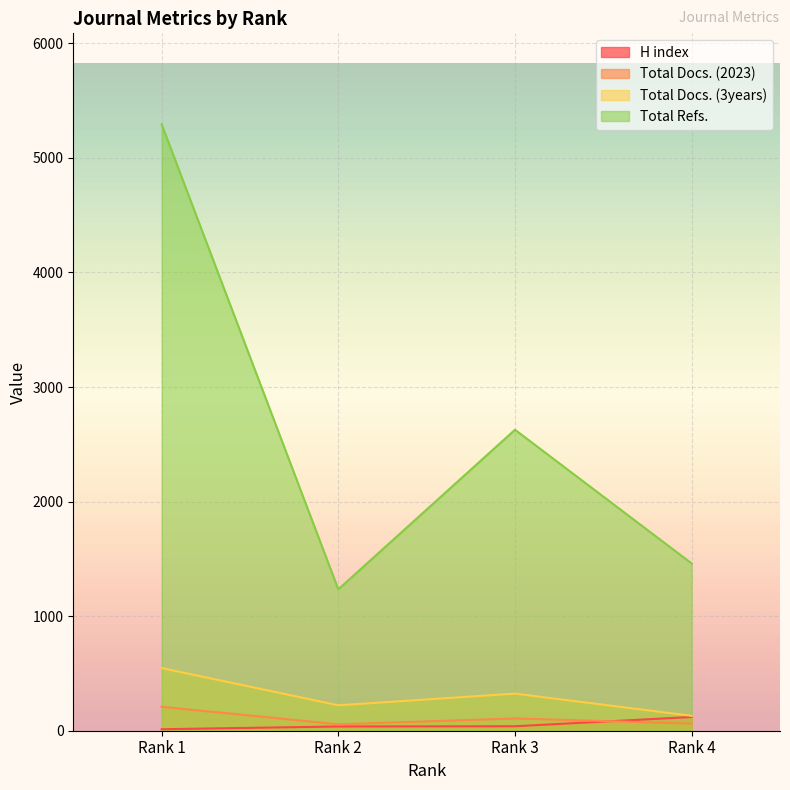

Reading right to left, transcribe all the data shown in this chart.

H index: 120	39	37	13
Total Docs. (2023): 62	107	56	209
Total Docs. (3years): 130	324	222	547
Total Refs.: 1460	2627	1234	5293